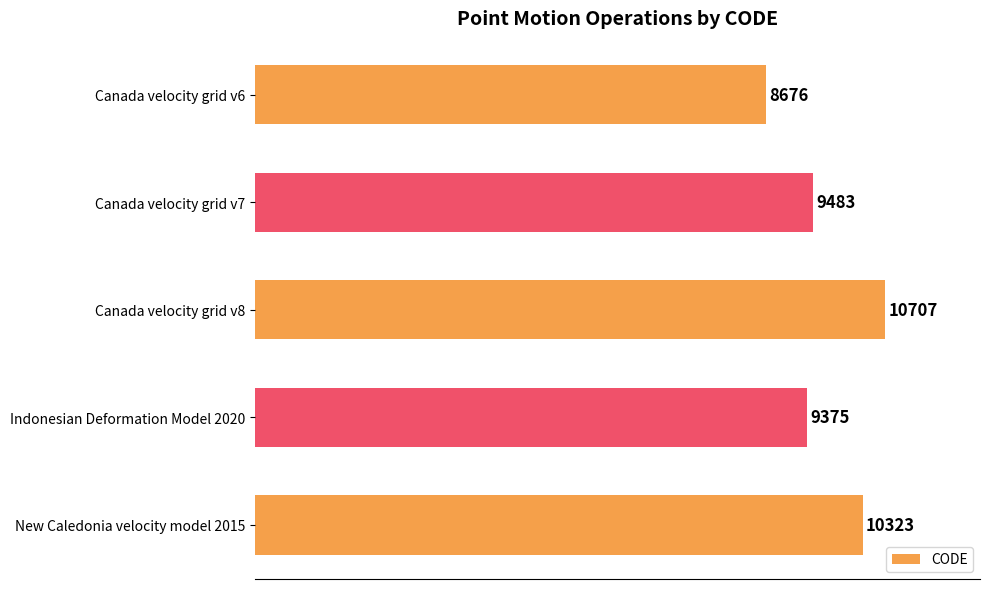

At which category does the chart reach its peak across all series?

Canada velocity grid v8